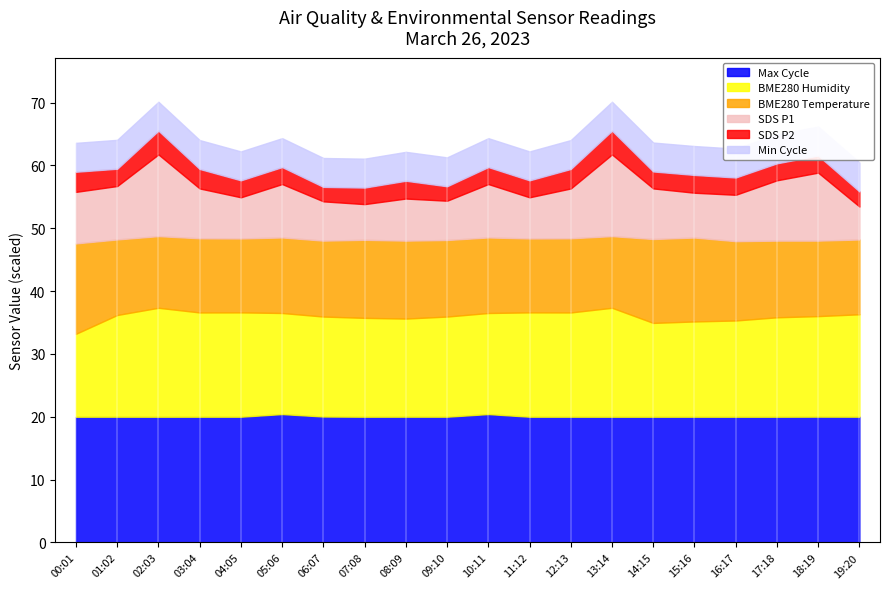

Reading right to left, extract all data points from this chart.

BME280_humidity: 16.3	16.0	15.8	15.3	15.2	14.9	17.3	16.6	16.6	16.1	15.9	15.6	15.7	15.9	16.1	16.6	16.6	17.3	16.2	13.2
BME280_temperature: 11.9	12.0	12.2	12.6	13.4	13.4	11.4	11.8	11.8	12.0	12.2	12.4	12.4	12.1	12.0	11.8	11.8	11.4	12.0	14.4
SDS_P1: 5.2	10.8	9.6	7.4	7.1	8.1	13.0	7.9	6.5	8.5	6.2	6.7	5.7	6.2	8.5	6.5	7.9	13.0	8.5	8.2
SDS_P2: 2.4	2.7	2.7	2.8	2.8	2.7	3.8	3.1	2.7	2.7	2.3	2.8	2.6	2.3	2.7	2.7	3.1	3.8	2.8	3.2
Max_cycle: 20.0	20.0	20.0	20.0	20.0	20.0	20.0	20.0	20.0	20.4	20.0	20.0	20.0	20.0	20.4	20.0	20.0	20.0	20.0	20.0